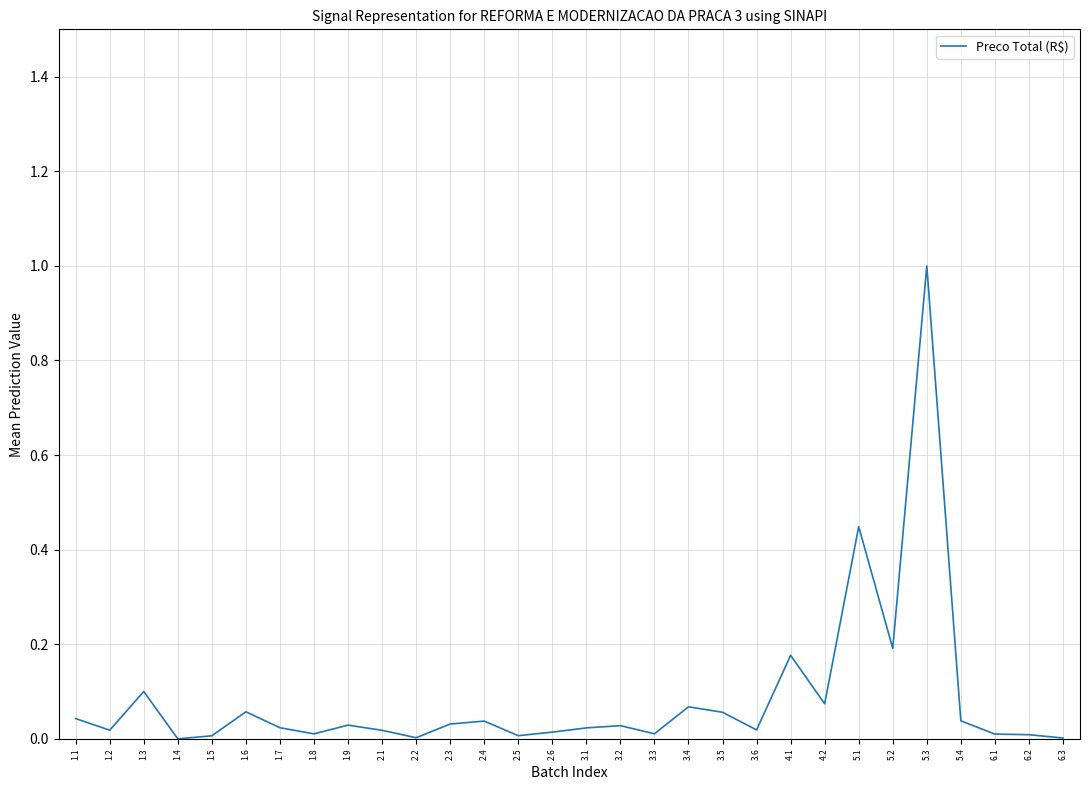

What is the difference between the maximum and minimum values?

1.0